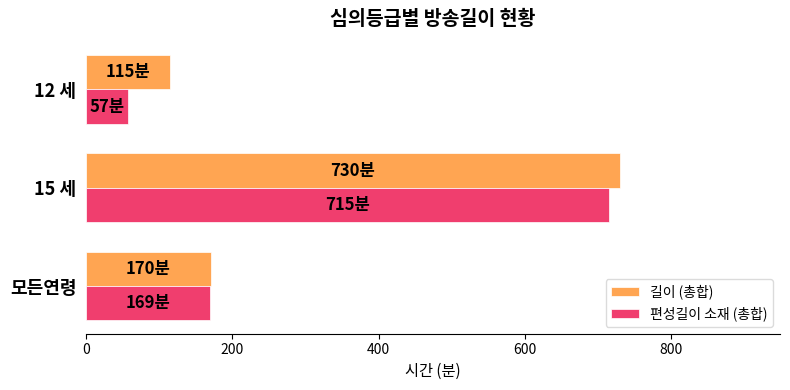

What is the maximum value for 길이 (총합)?

730